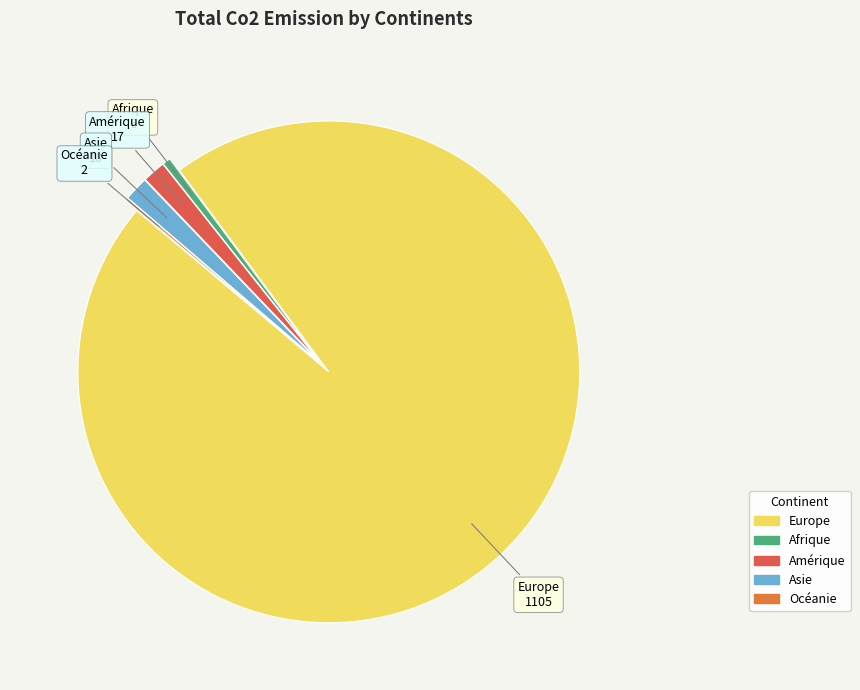

True or false: Amérique accounts for 11% of the total.

False